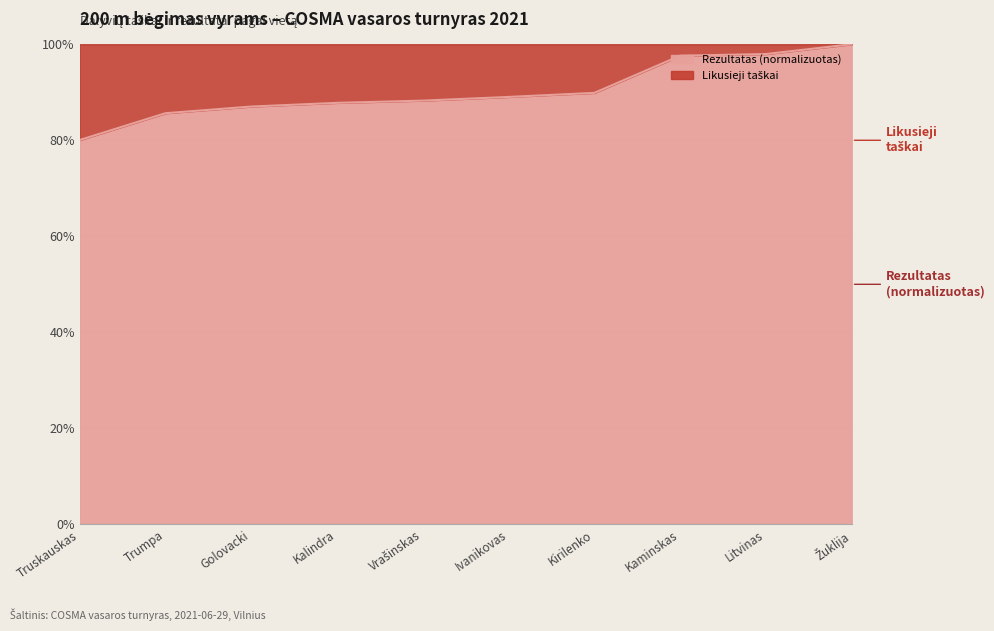

What is the smallest value displayed?

80.1